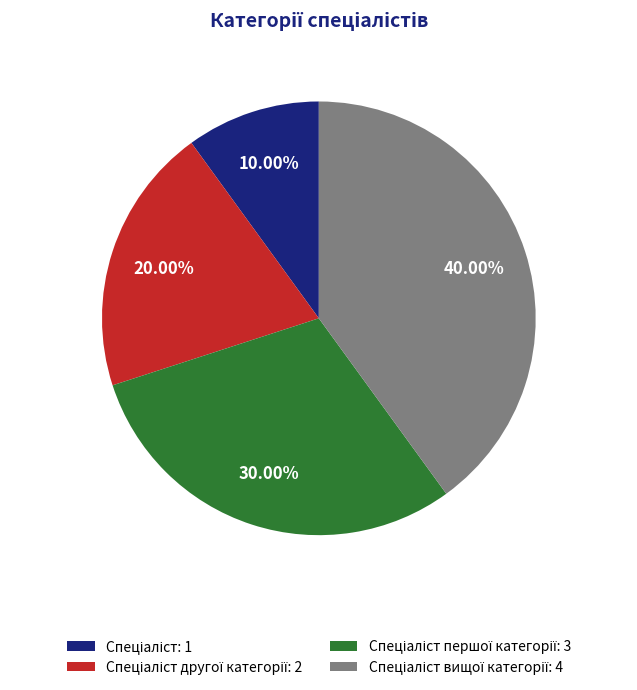

Is there a majority slice in this chart?

No